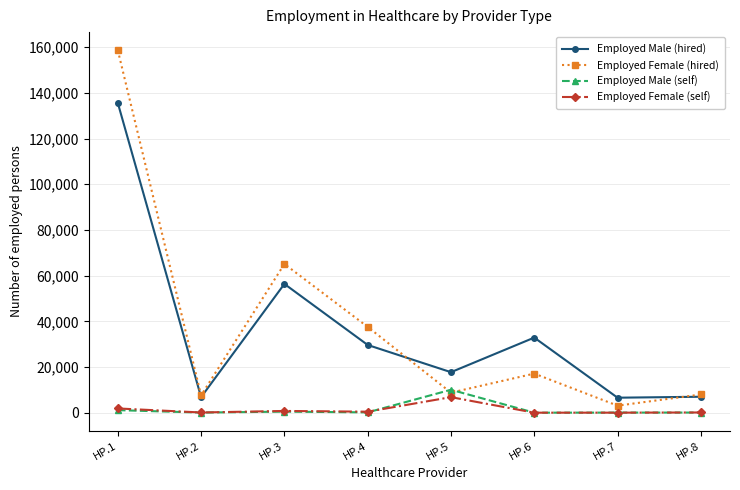

What are all the series names shown in the legend?

Employed Male (hired), Employed Female (hired), Employed Male (self), Employed Female (self)